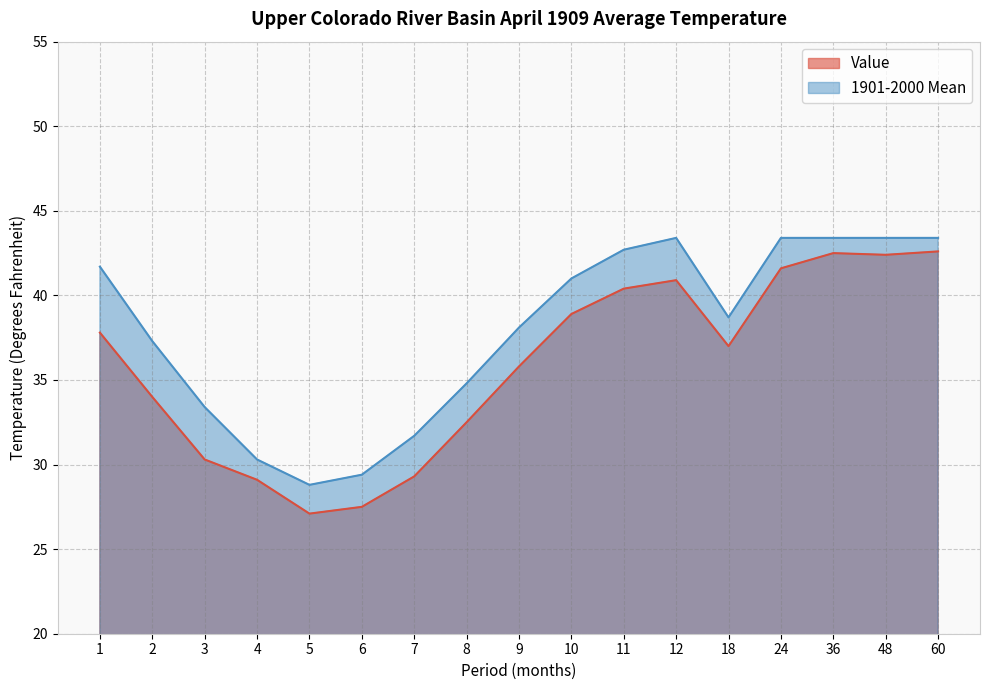

Which series changed the most between 2 and 11?

Value